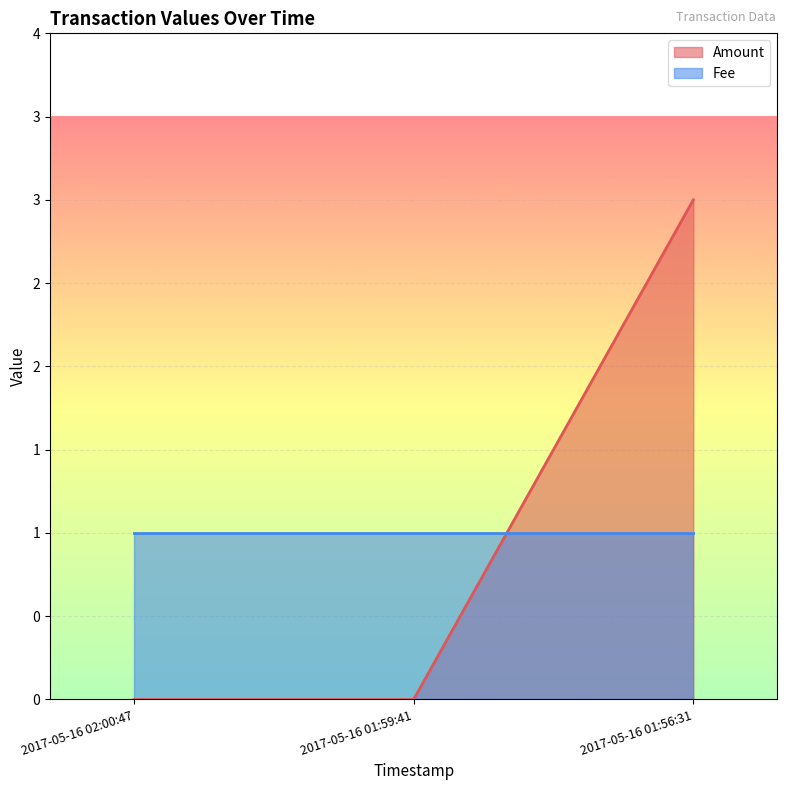

Rank the categories by value from highest to lowest.

2017-05-16 01:56:31, 2017-05-16 02:00:47, 2017-05-16 01:59:41